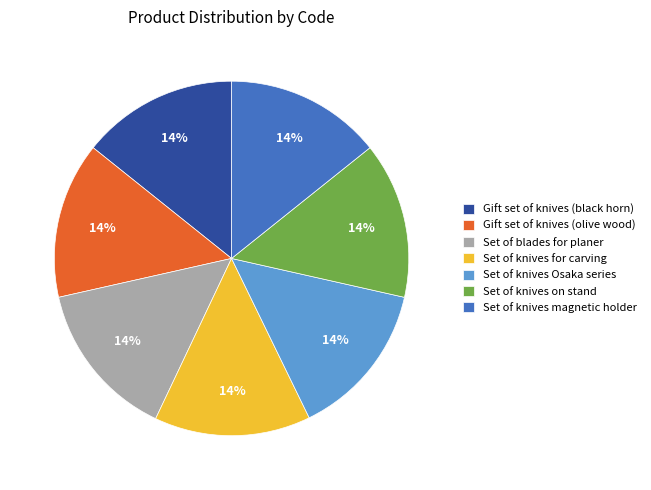

The Set of knives Osaka series slice represents 14% of the pie. True or false?

True